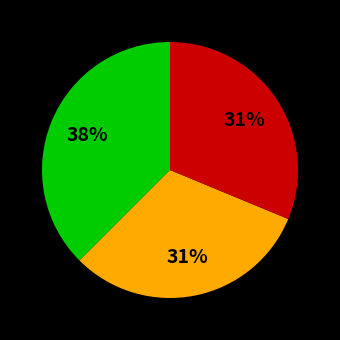

Is there any slice that represents more than half of the pie?

No